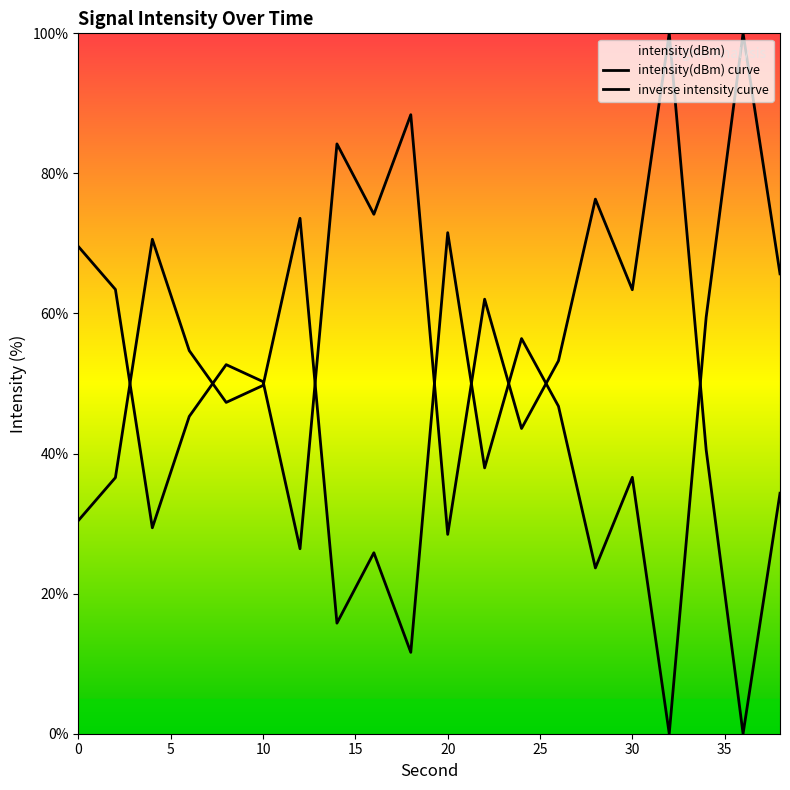

How many points are higher than both their immediate neighbors (excluding endpoints)?

6